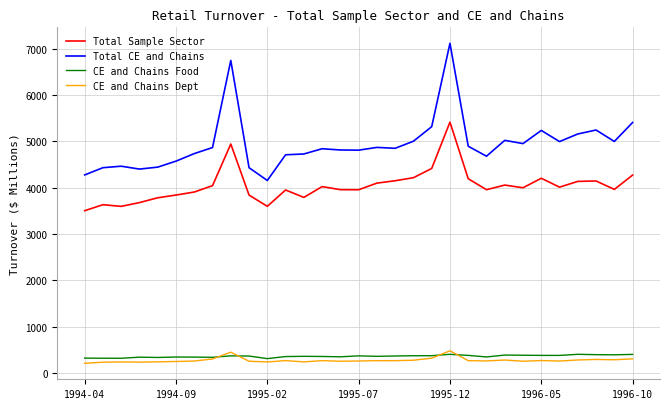

Which series has the widest spread of values?

Total CE and Chains